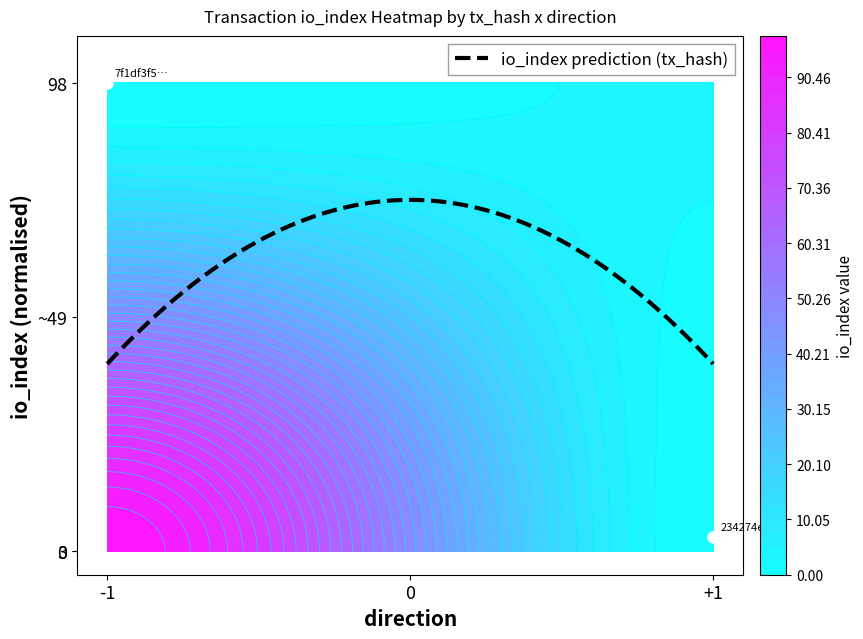

At io_index, list the series in order from largest to smallest.

7f1df3f537eb11ffab53b9cd109d8f87da8b1aa, 234274e9dc4beeeef3510c8052bb3e02f86044d